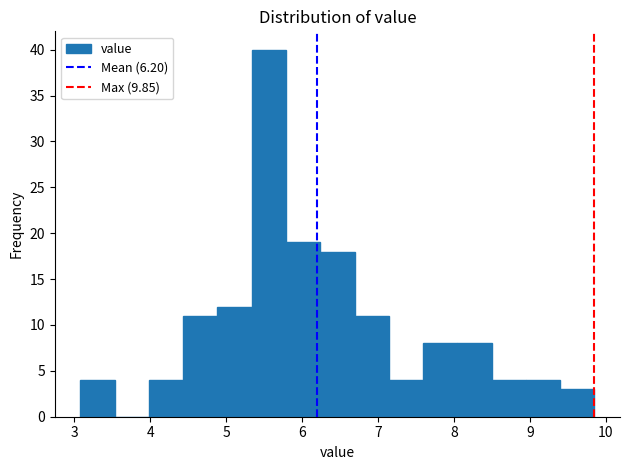

Reading left to right, list every bar in this chart as the range it spans on the x-axis followed by its height. Neither the bar edges nor the heights are printed on the chart, so give them approximately, as read against the axes.

3.1 to 3.5: 4
3.5 to 4.0: 0
4.0 to 4.4: 4
4.4 to 4.9: 11
4.9 to 5.3: 12
5.3 to 5.8: 40
5.8 to 6.2: 19
6.2 to 6.7: 18
6.7 to 7.1: 11
7.1 to 7.6: 4
7.6 to 8.0: 8
8.0 to 8.5: 8
8.5 to 8.9: 4
8.9 to 9.4: 4
9.4 to 9.9: 3